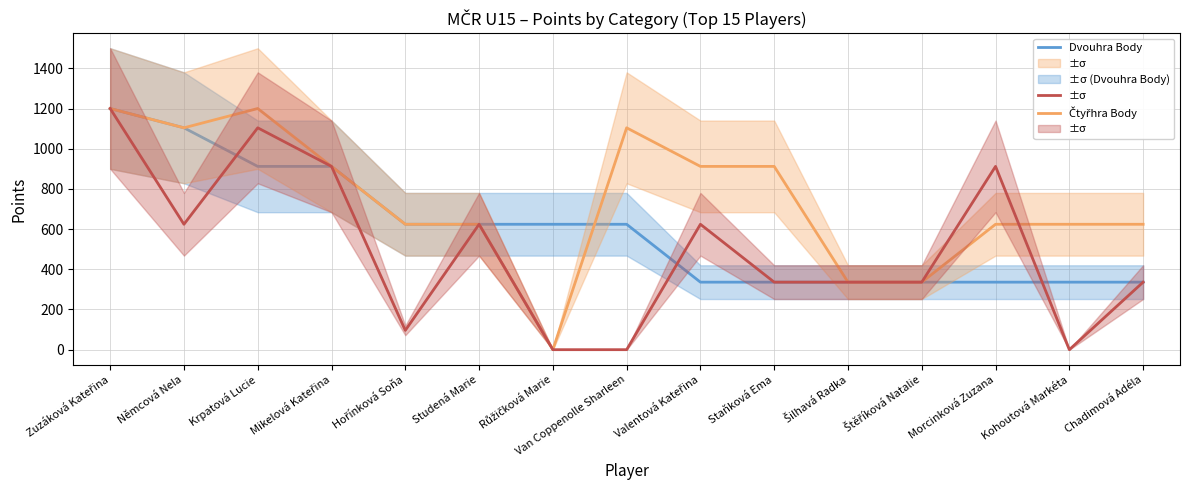

Which series has the largest range (max minus min)?

Čtyřhra Body